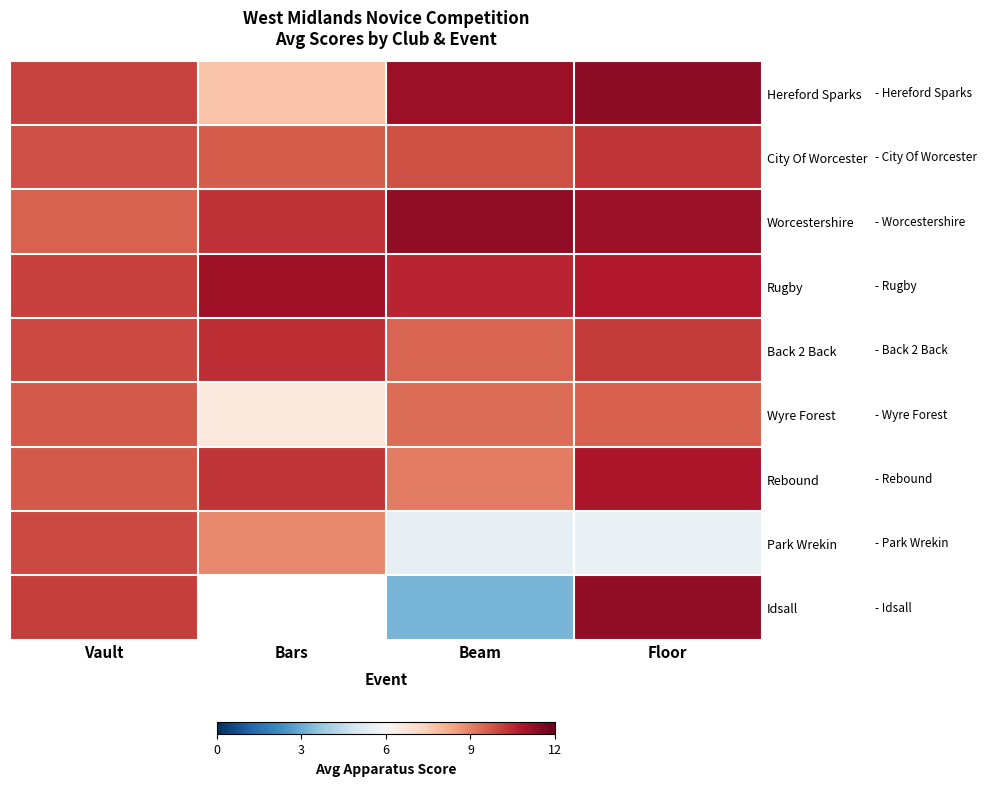

At how many categories does at least one series exceed 5?

4